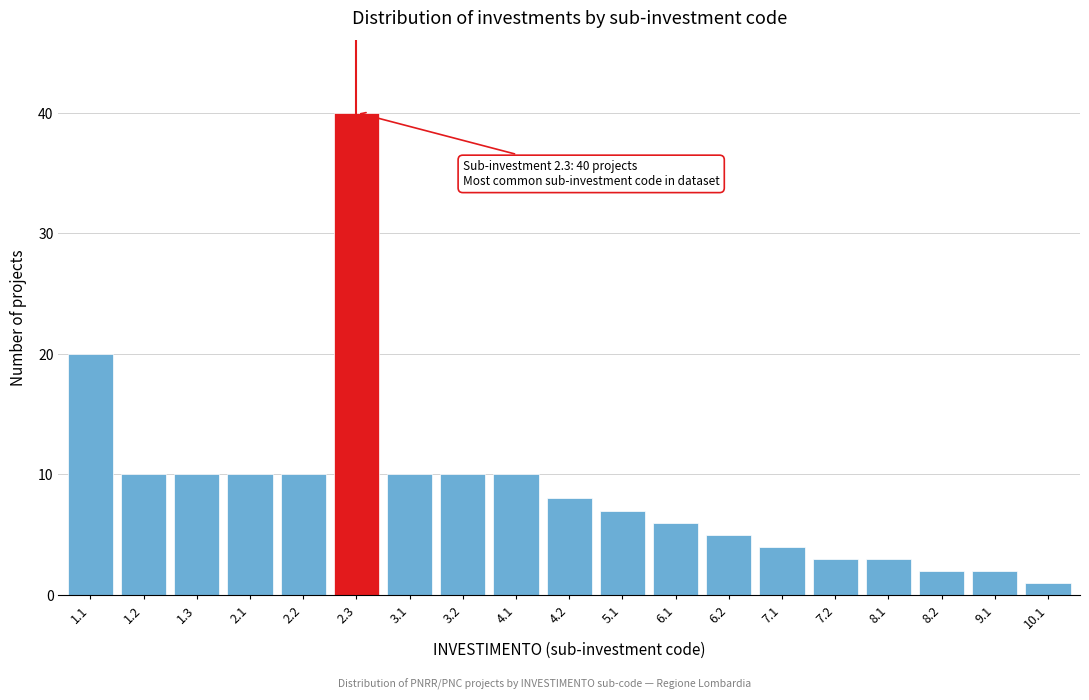

Reading left to right, extract all data points from this chart.

20	10	10	10	10	40	10	10	10	8	7	6	5	4	3	3	2	2	1